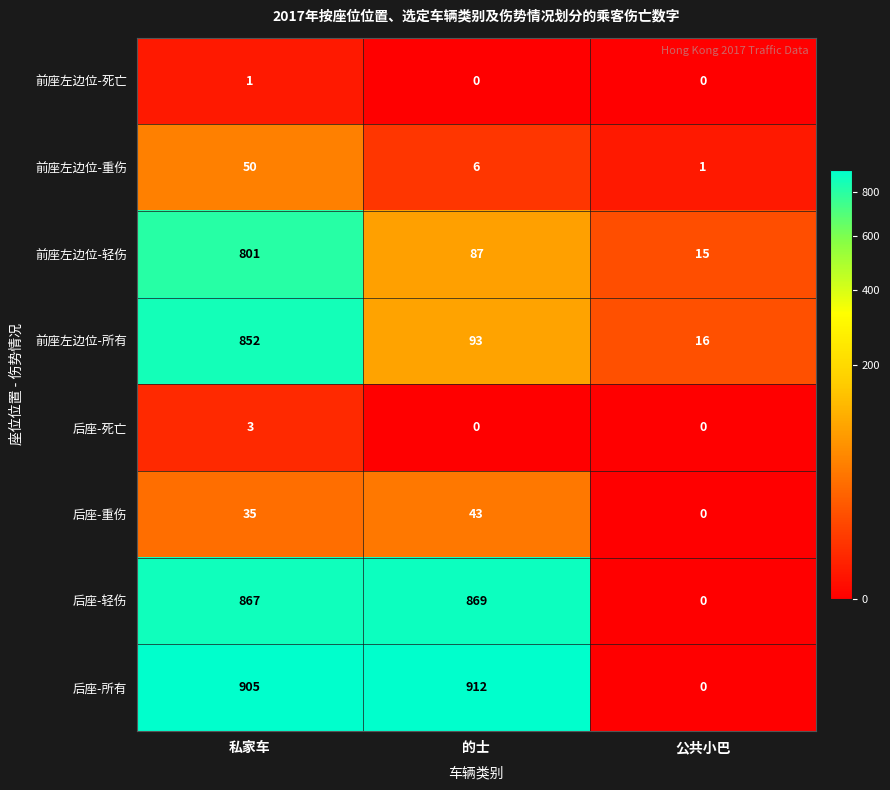

Which series changed the most between 私家车 and 的士?

前座左边位-所有